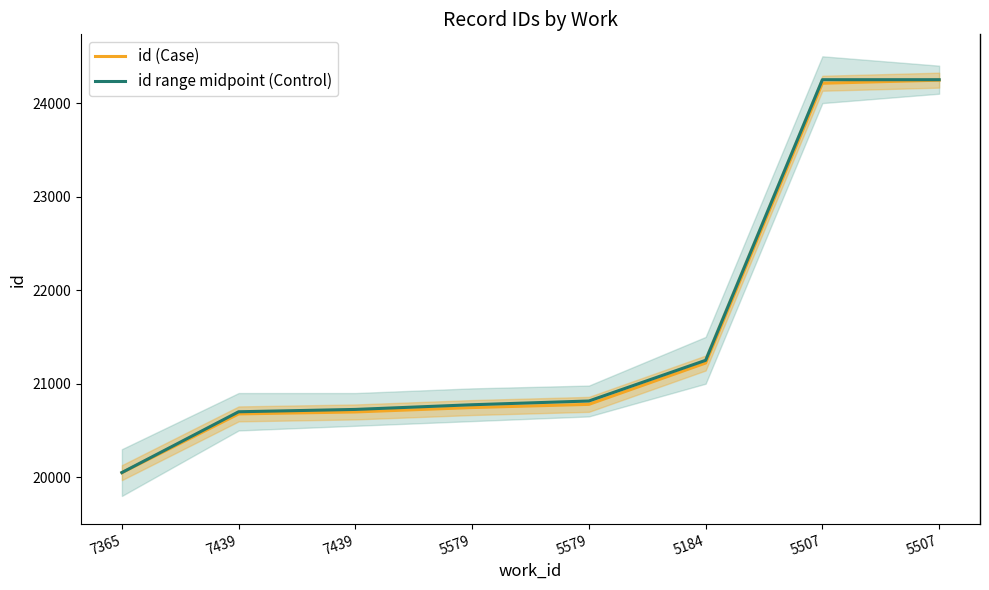

What are all the series names shown in the legend?

id (Case), id range midpoint (Control)